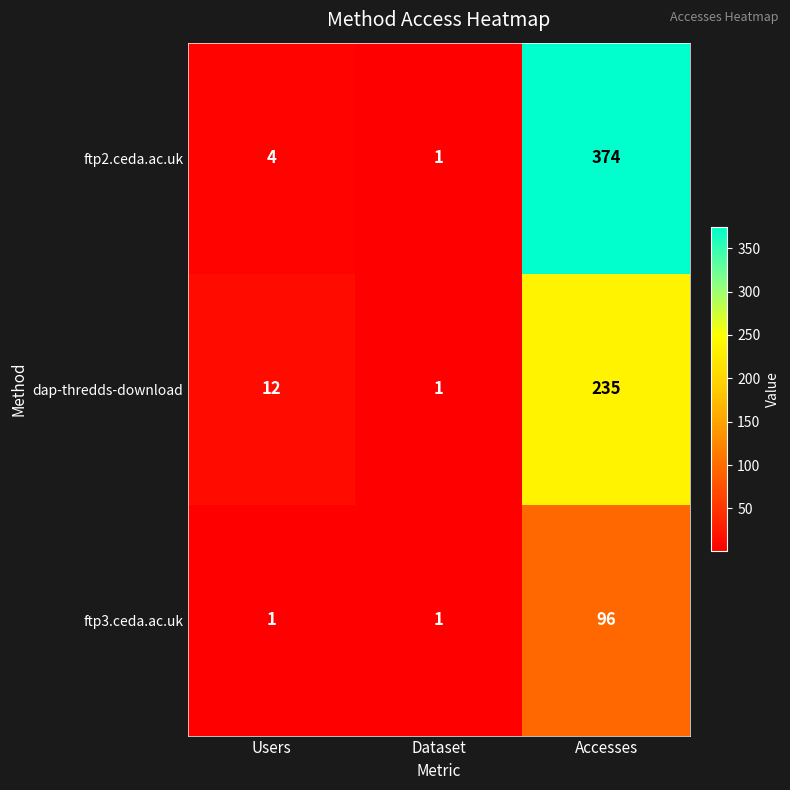

What is the sum of all ftp2.ceda.ac.uk values?

379